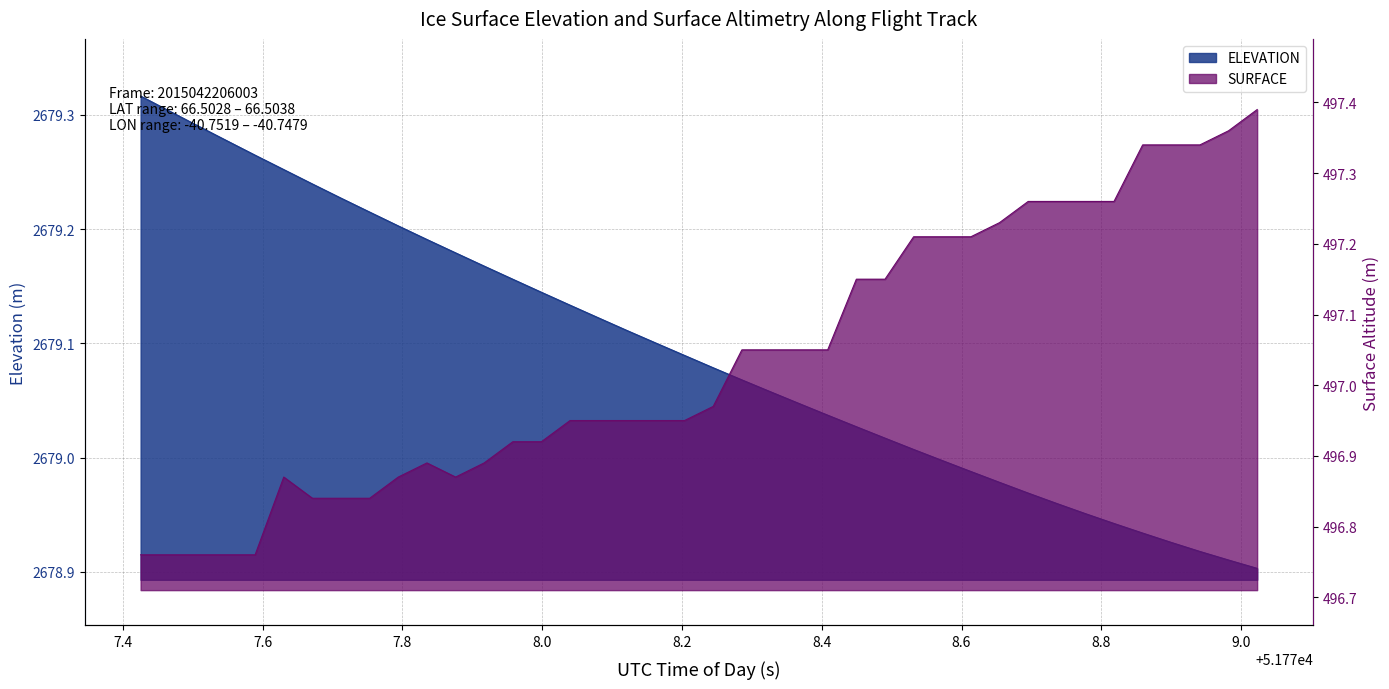

Between 51778.4495 and 51778.2037, which is larger?

51778.2037